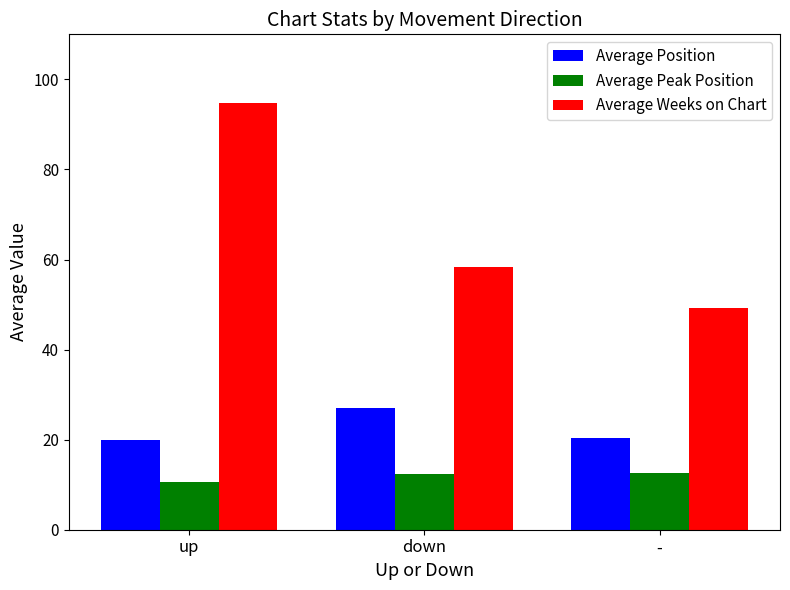

Which series has the largest total across all categories?

Average Weeks on Chart